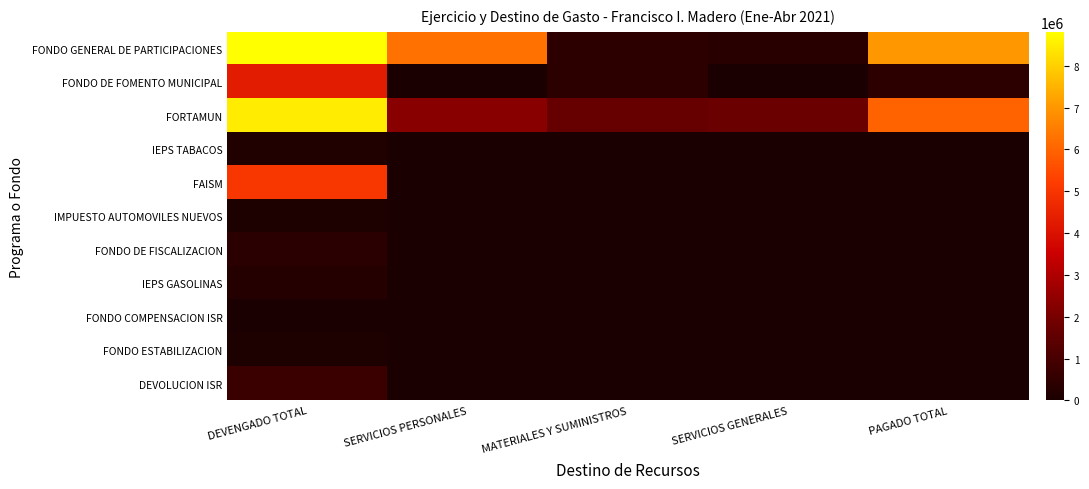

Between DEVENGADO TOTAL and PAGADO TOTAL, which series saw the biggest shift?

FAISM